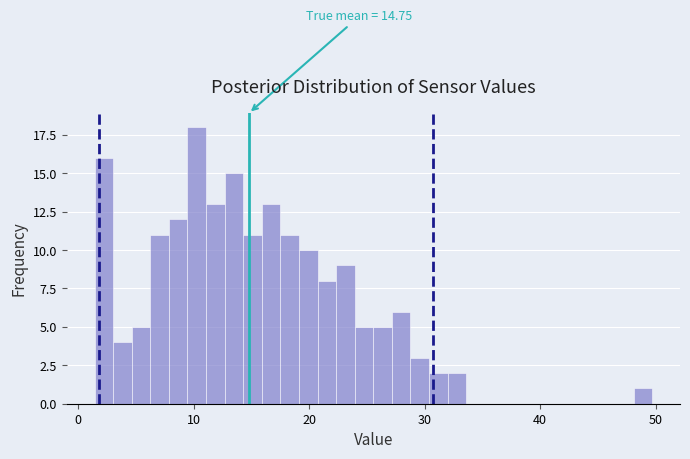

Read against the x-axis, roughly where is the centre of the tallest bar?

10